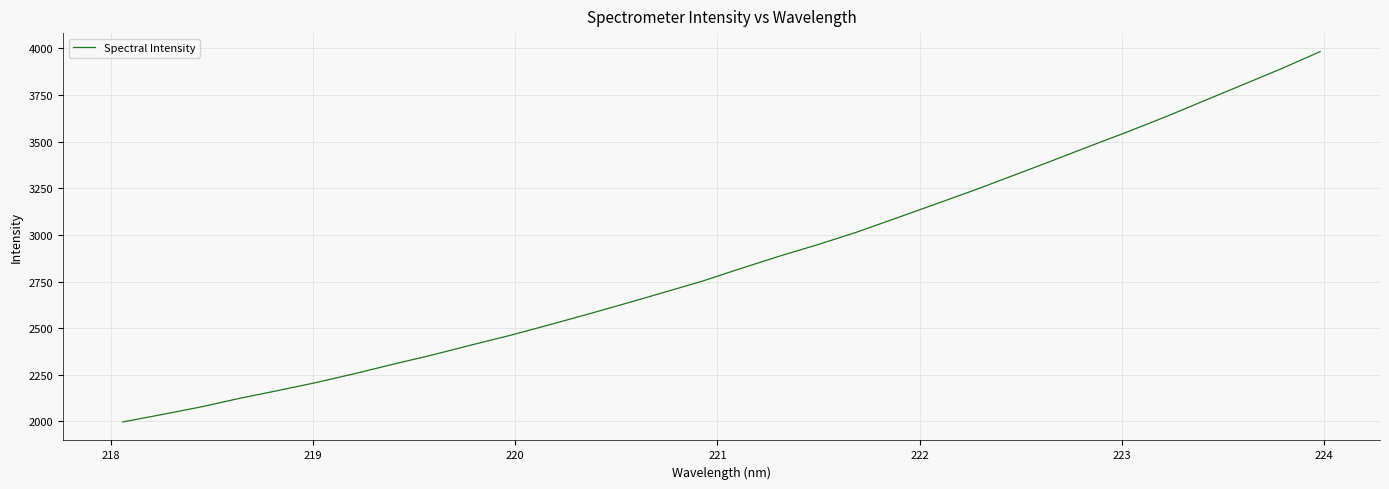

What is the difference between the maximum and minimum values?

1985.3